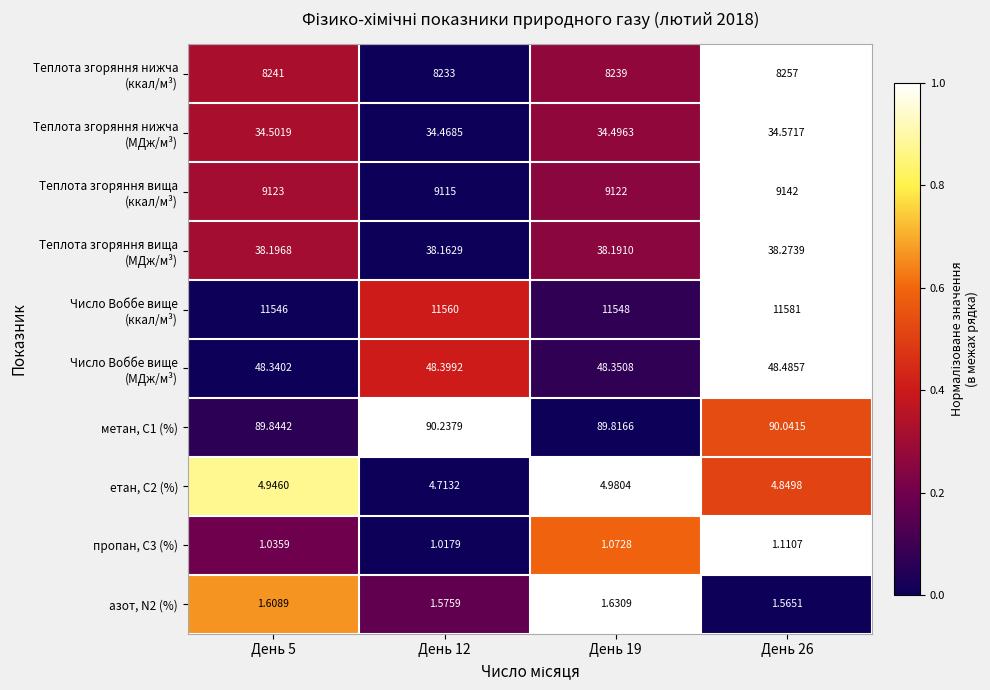

What is the total value across all series at День 26?

29198.9